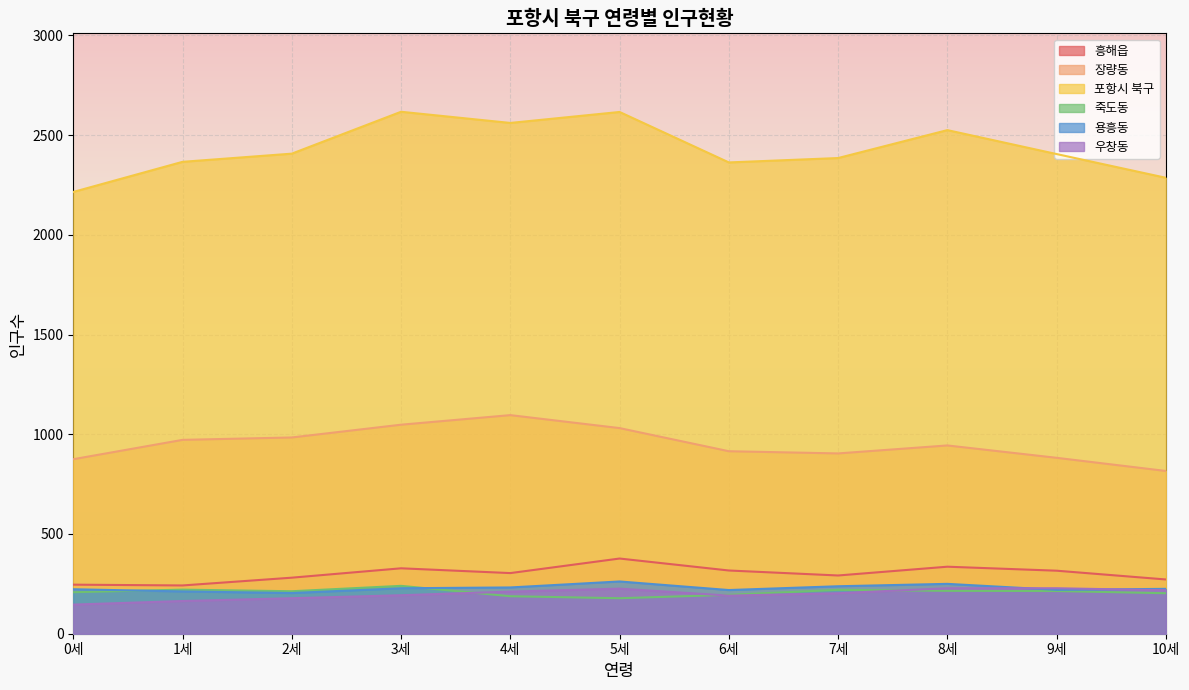

The 죽도동 series shows 214 at 9세. True or false?

True